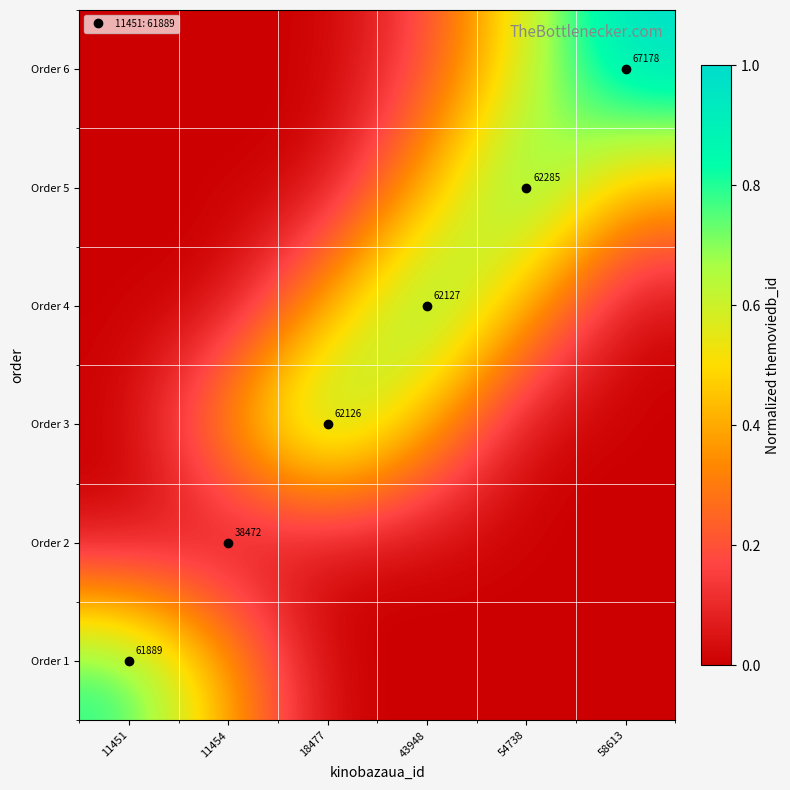

Is the value of Order 2 at 58613 greater than the value of Order 3 at 54738?

No